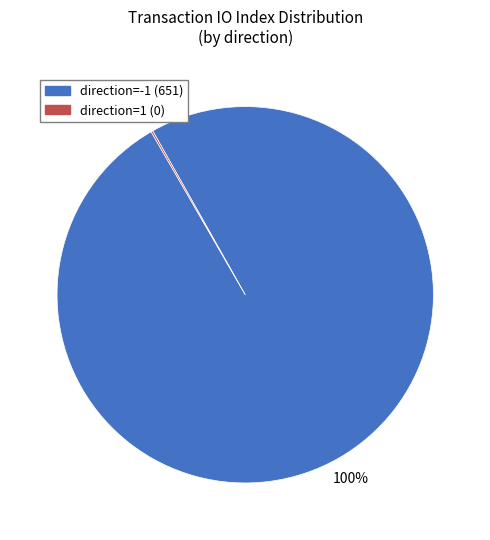

To the nearest percent, what is the difference between the largest and smallest slice percentages?

100%